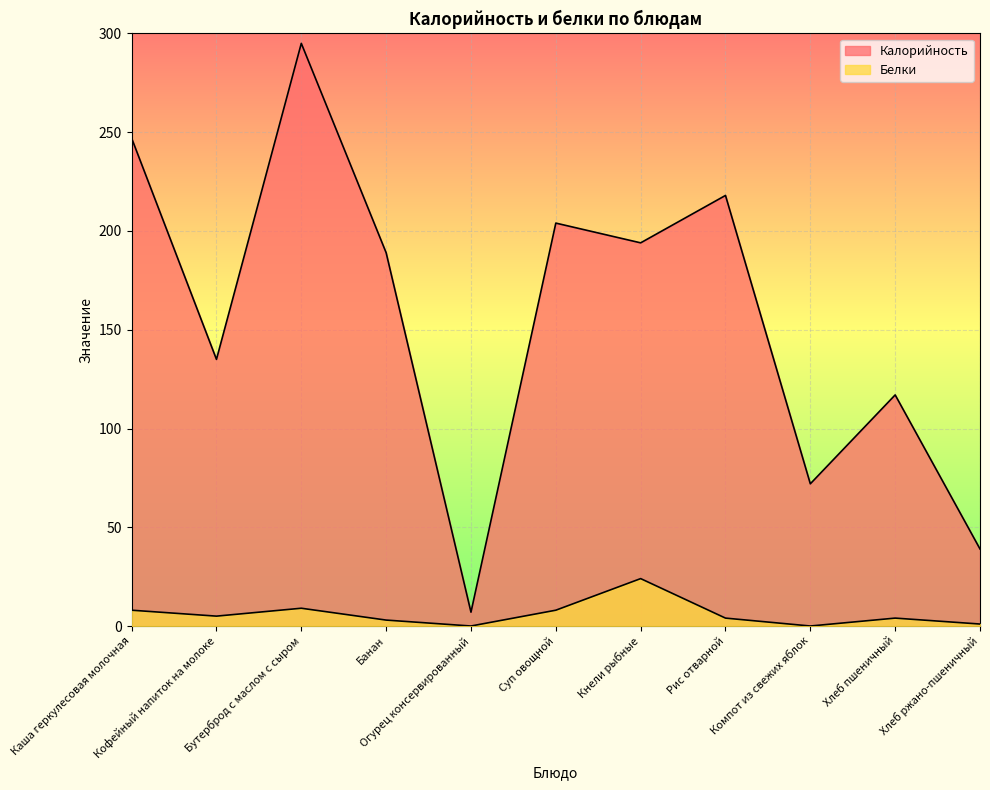

Reading left to right, what are all the values shown in this chart?

Калорийность: 247	135	295	189	7	204	194	218	72	117	39
Белки: 8	5	9	3	0	8	24	4	0	4	1